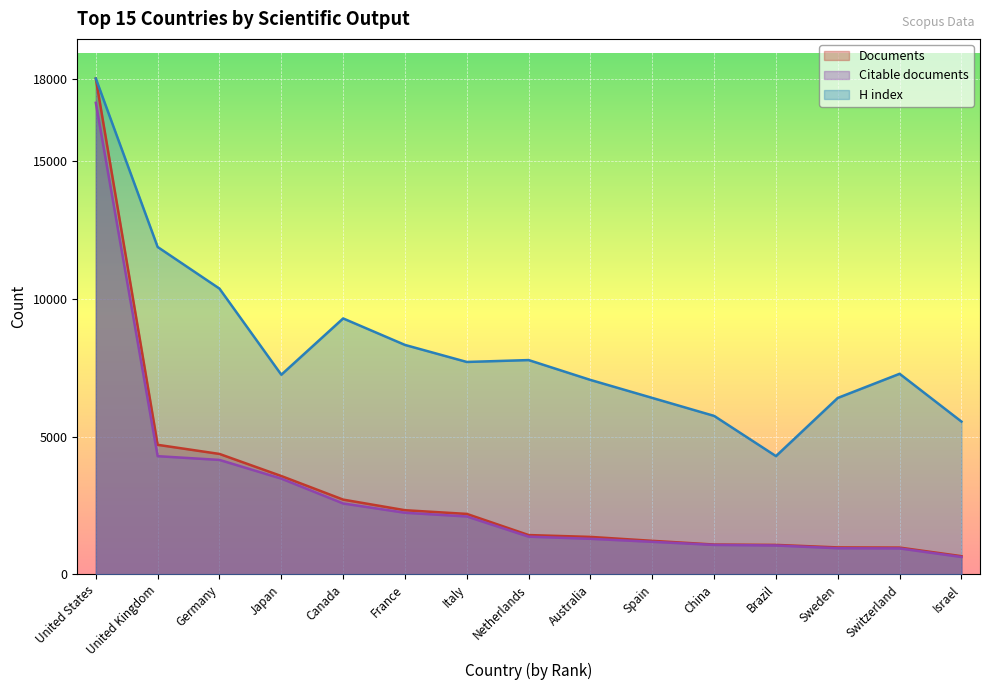

True or false: H index has more than 1 interior local peaks.

True